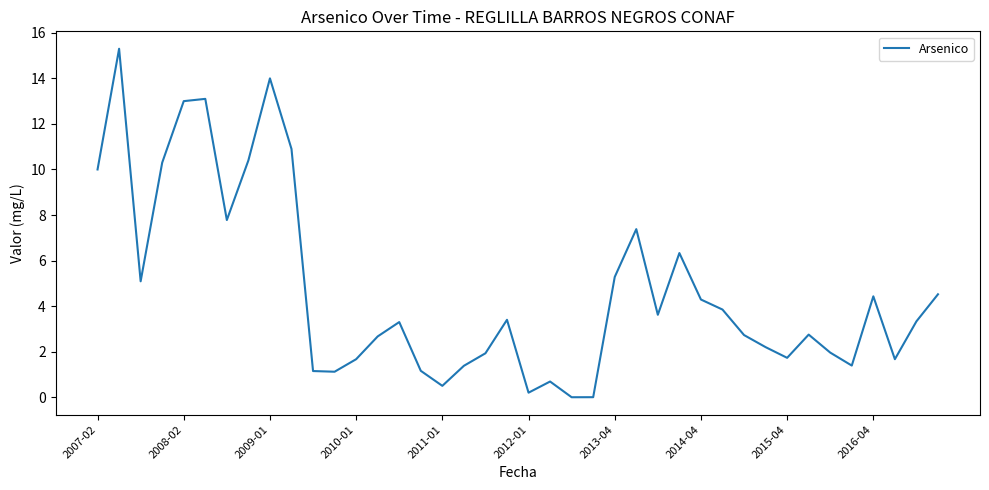

What is the difference between the maximum and minimum values?

15.3